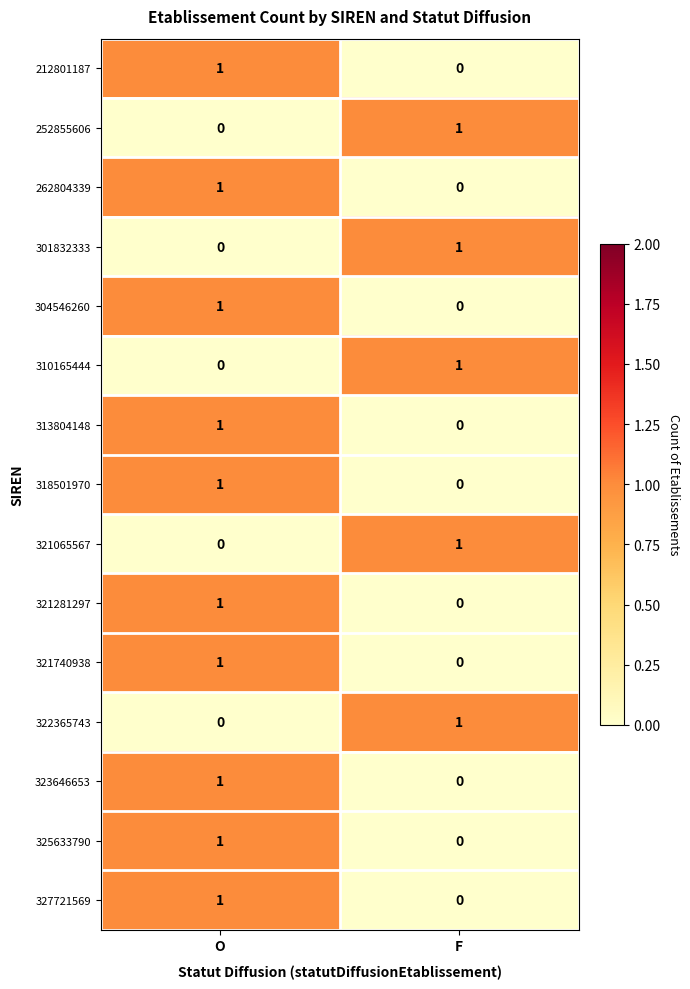

How many data points does each series have?

2